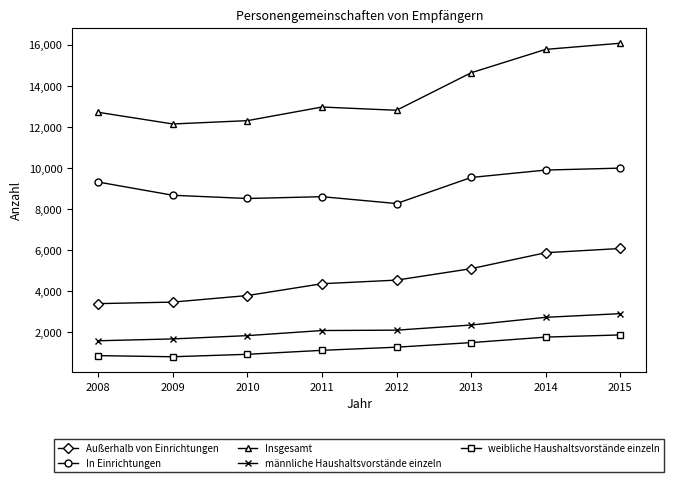

What is the maximum value for weibliche Haushaltsvorstände einzeln?

1872